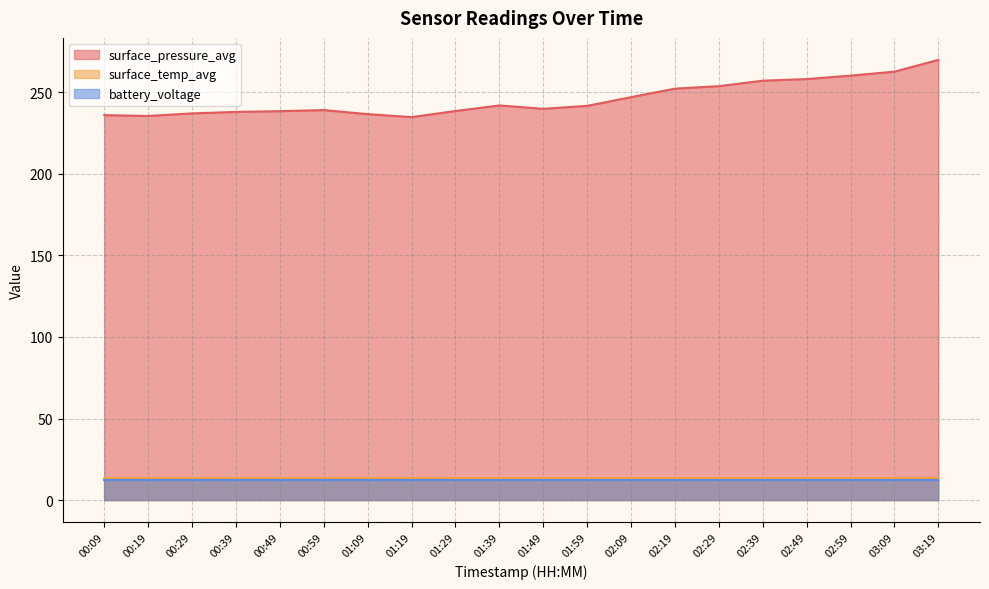

How many lines are shown in the chart?

3